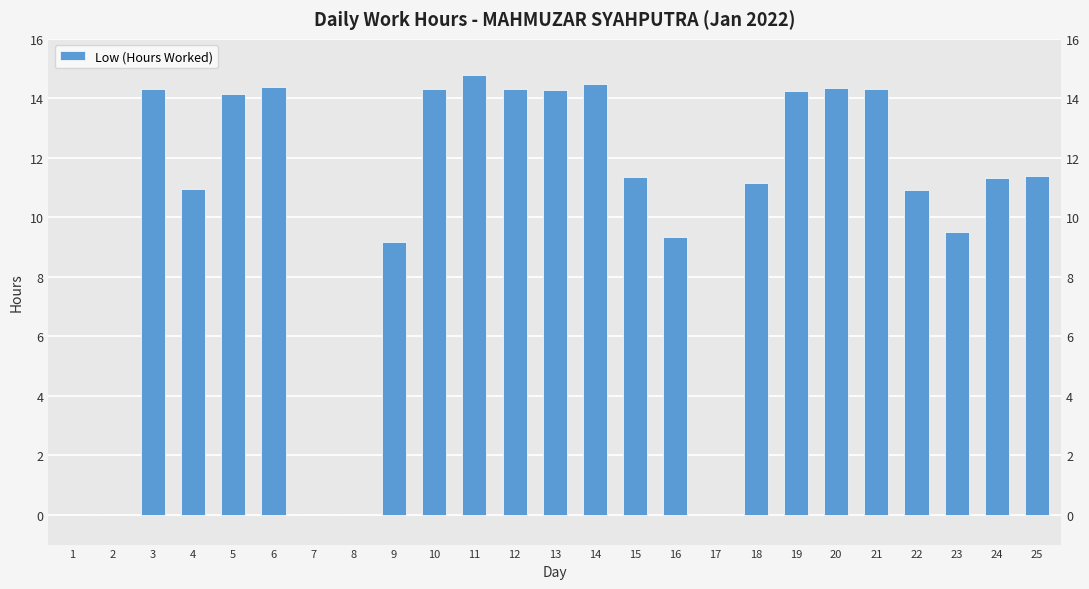

What is the maximum value shown in the chart?

14.8